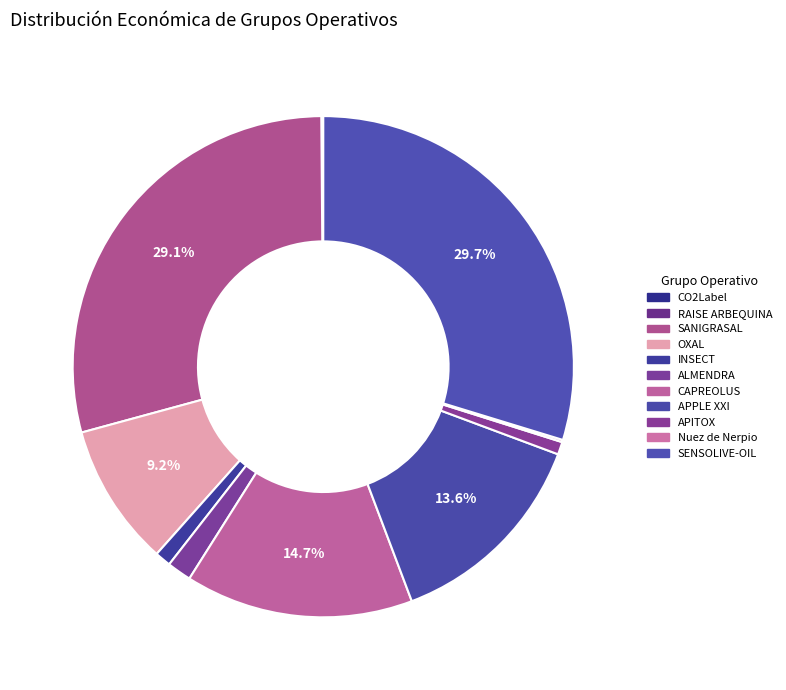

Is it true that CAPREOLUS is 2% of the pie?

False